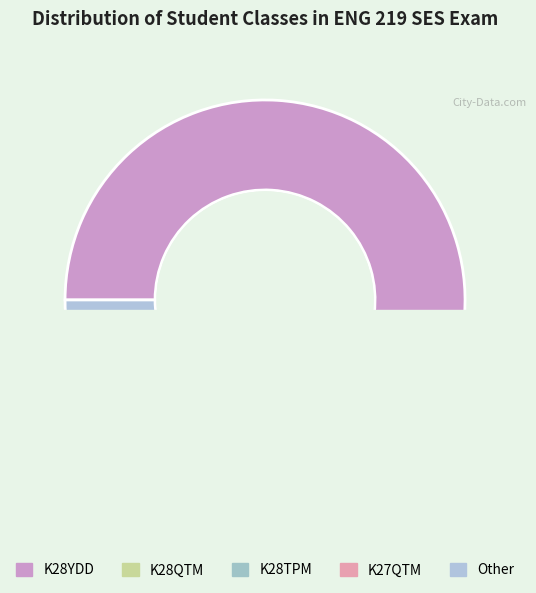

How many slices are in this pie chart?

5